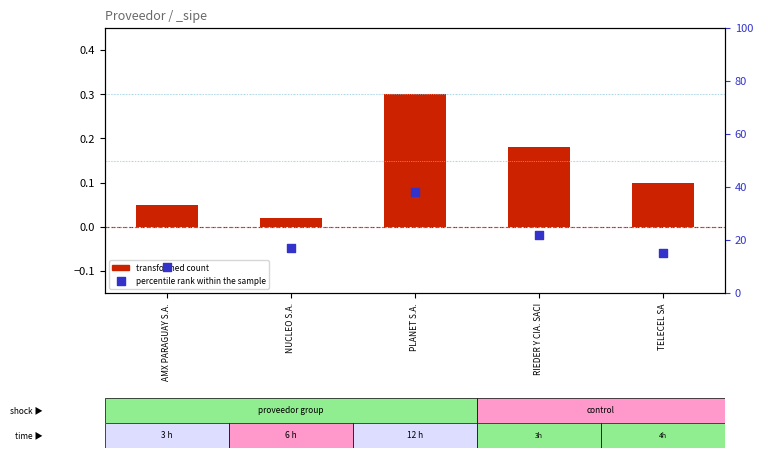

Is the value of percentile rank within the sample at PLANET S.A. greater than the value of transformed count at TELECEL SA?

Yes